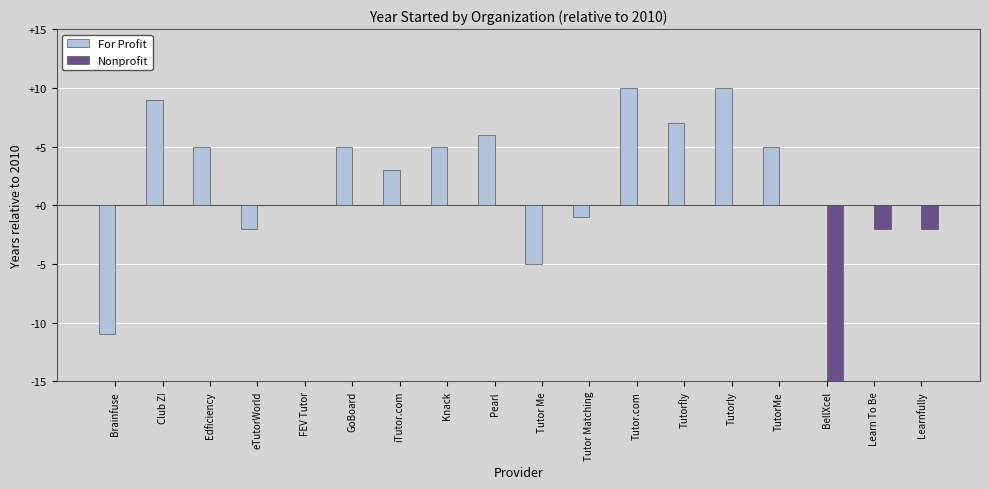

Reading left to right, transcribe all the data shown in this chart.

For Profit: Brainfuse=-11	Club Z!=9	Edficiency=5	eTutorWorld=-2	FEV Tutor=0	GoBoard=5	iTutor.com=3	Knack=5	Pearl=6	Tutor Me=-5	Tutor Matching=-1	Tutor.com=10	Tutorfly=7	Tutorly=10	TutorMe=5	BellXcel=0	Learn To Be=0	Learnfully=0
Nonprofit: Brainfuse=0	Club Z!=0	Edficiency=0	eTutorWorld=0	FEV Tutor=0	GoBoard=0	iTutor.com=0	Knack=0	Pearl=0	Tutor Me=0	Tutor Matching=0	Tutor.com=0	Tutorfly=0	Tutorly=0	TutorMe=0	BellXcel=-18	Learn To Be=-2	Learnfully=-2